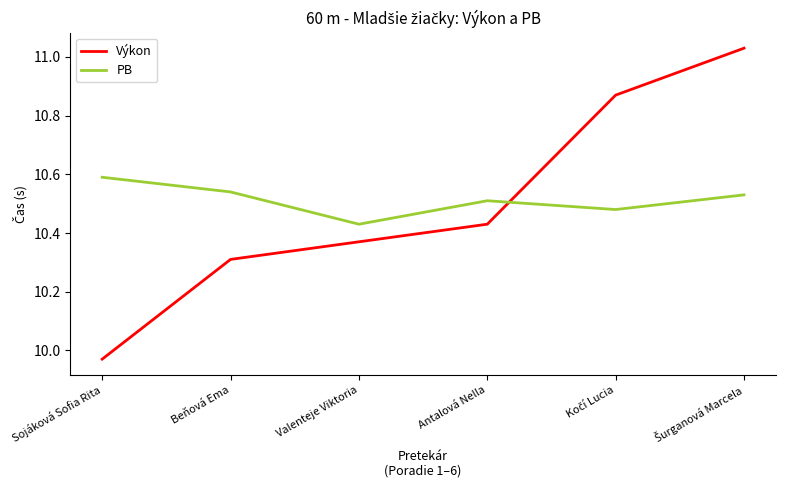

Is it true that PB equals 17.4 at Valenteje Viktoria?

False